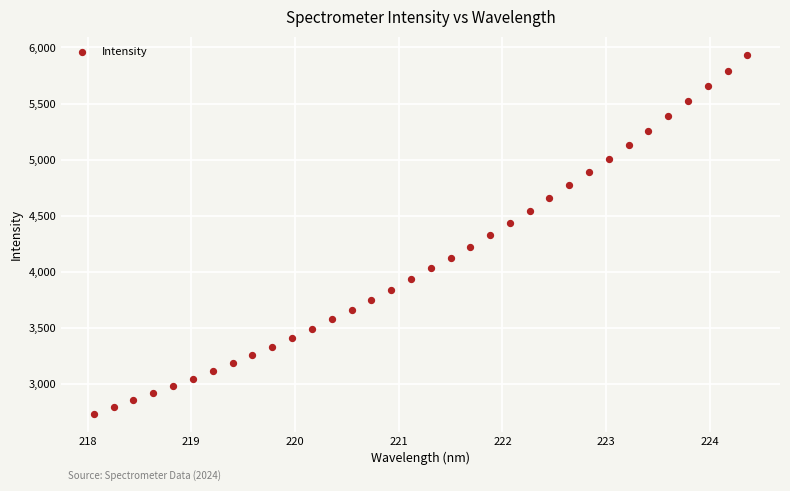

What is the range of X values (max minus min)?

6.3